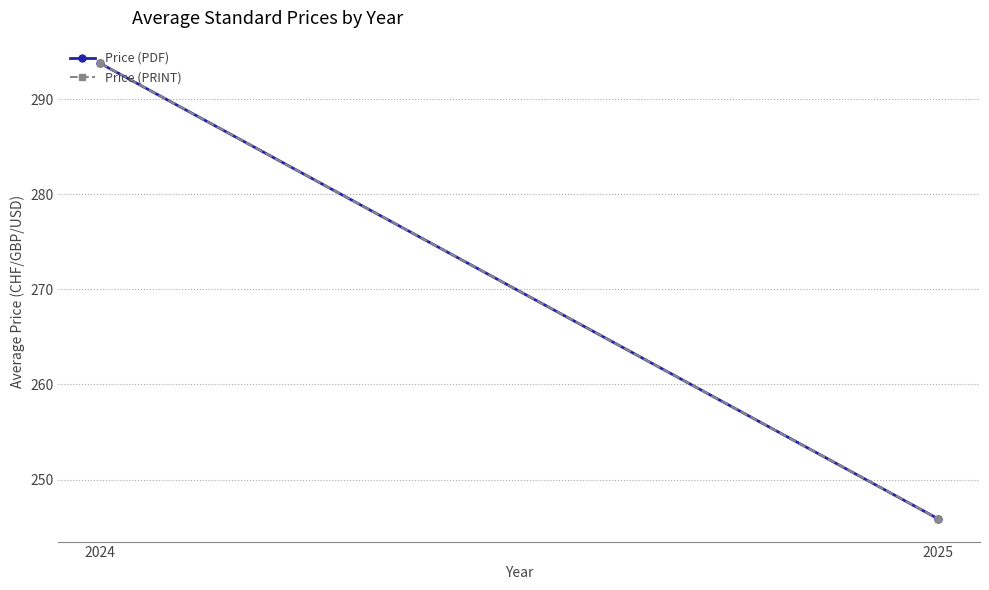

Reading left to right, what are all the values shown in this chart?

Price (PDF): 293.8	245.9
Price (PRINT): 293.8	245.9